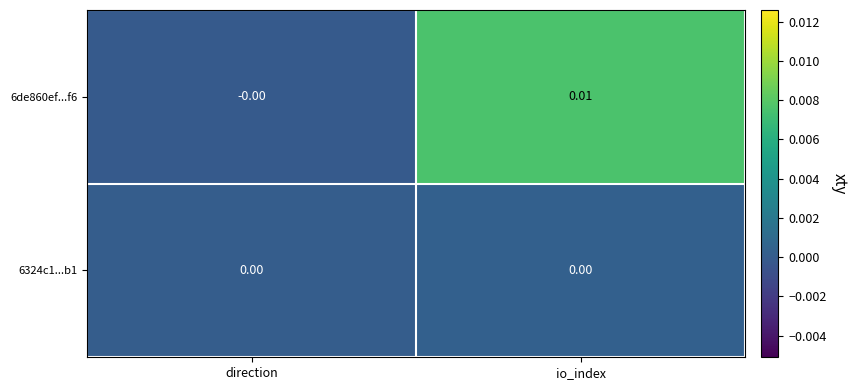

At which category is the sum across all series the highest?

io_index